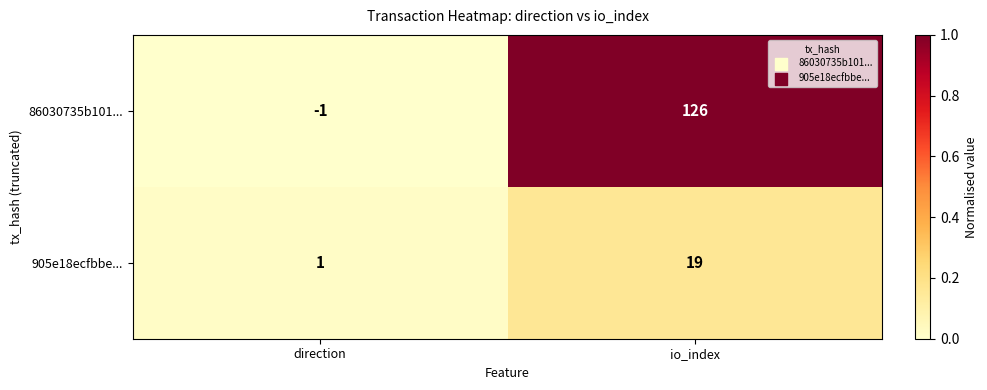

Reading left to right, list all the values displayed in this chart.

86030735b101...: direction=-1	io_index=126
905e18ecfbbe...: direction=1	io_index=19